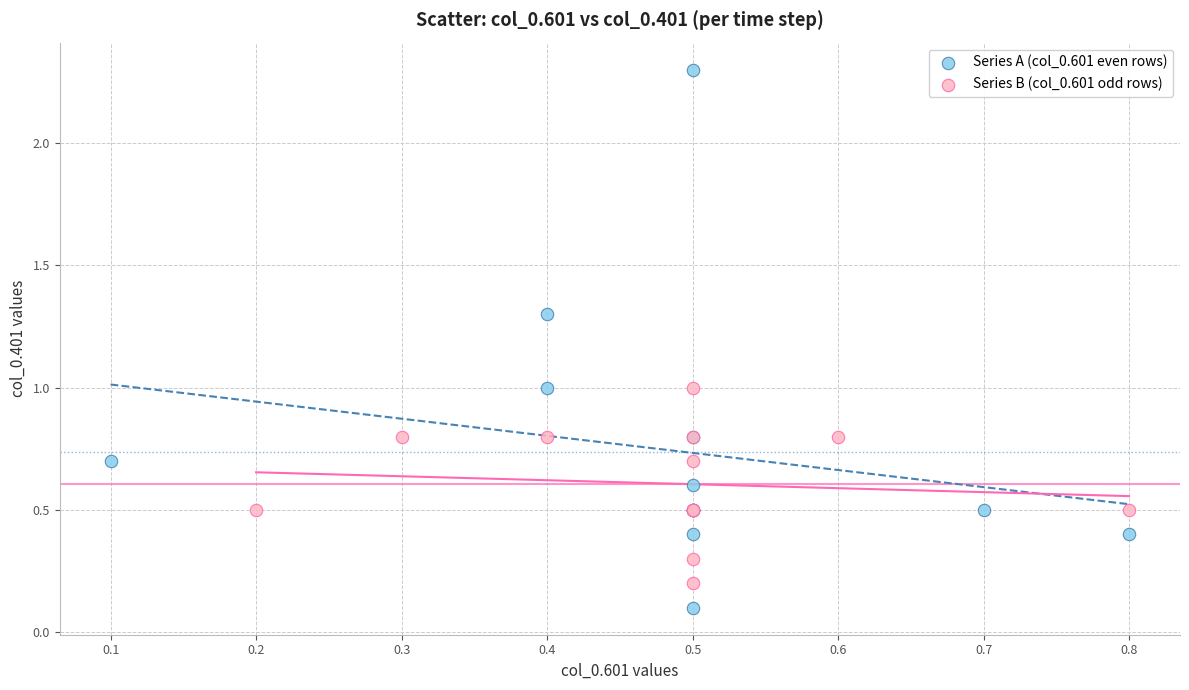

Which series contains the highest Y value?

Series A (col_0.601 even rows)